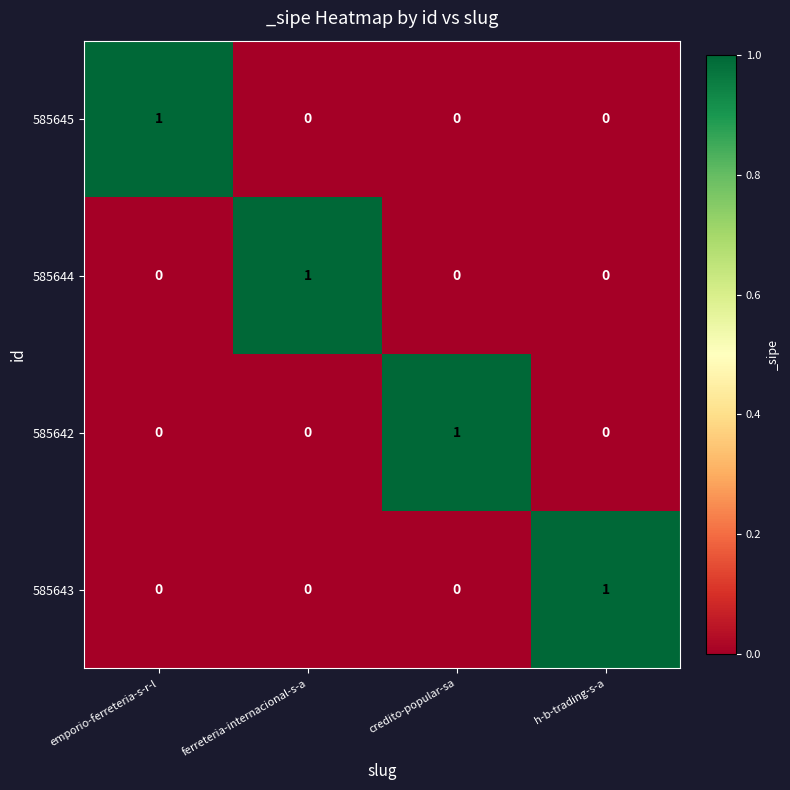

What is the total value across all series at ferreteria-internacional-s-a?

1